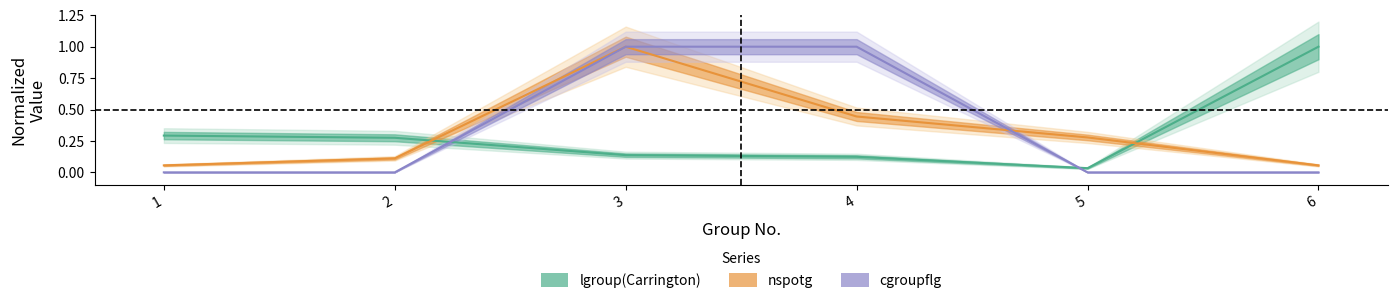

How many data points does each series have?

6